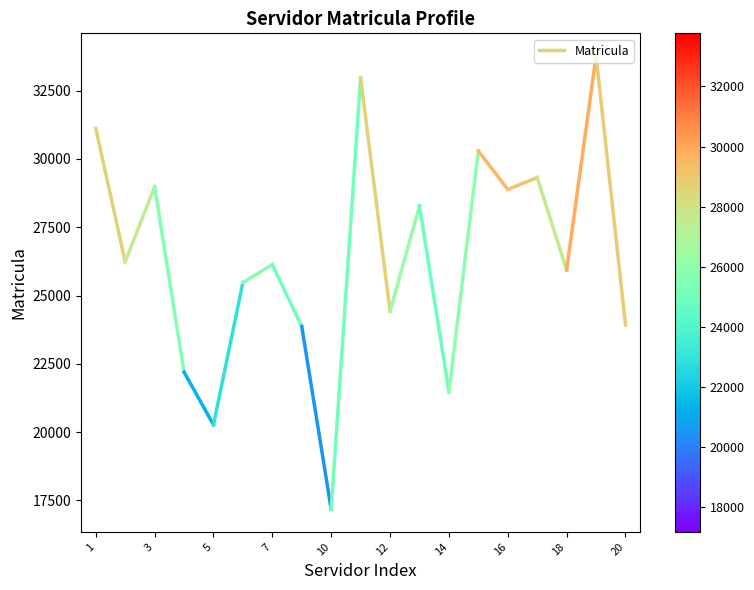

Between 1 and 3, which is larger?

1